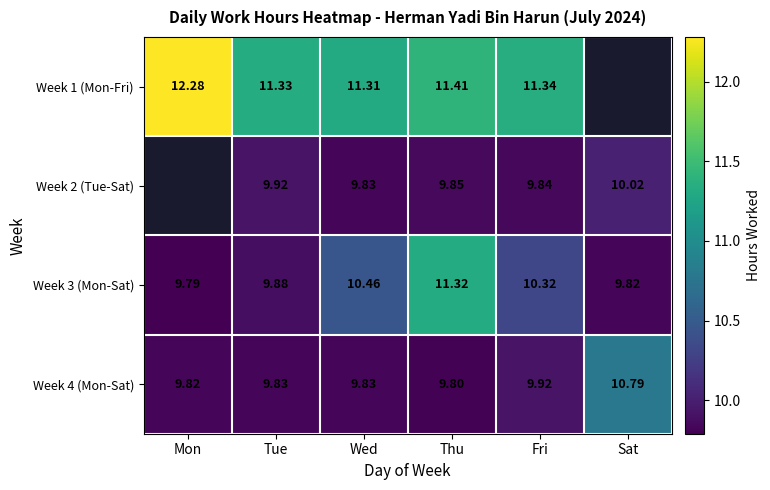

How many distinct data groups are displayed?

4